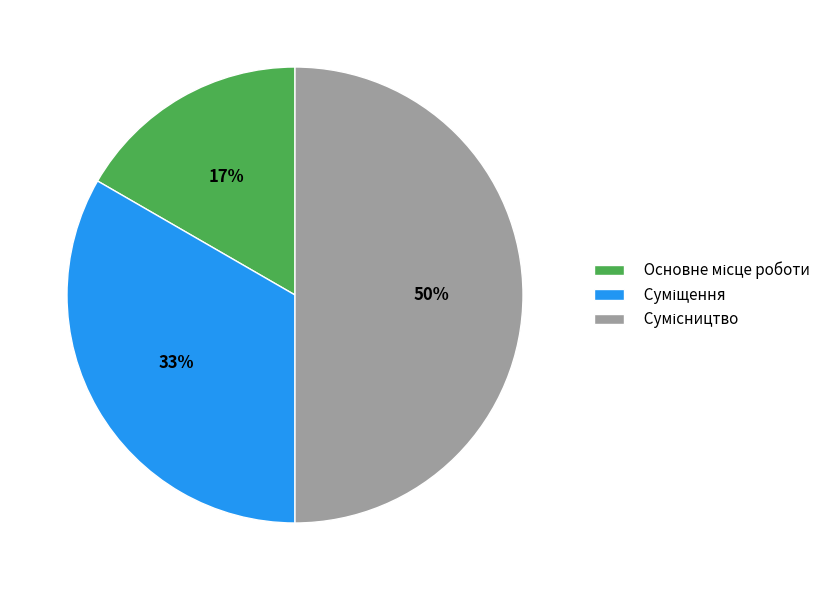

To the nearest percent, what is the average slice percentage?

33%